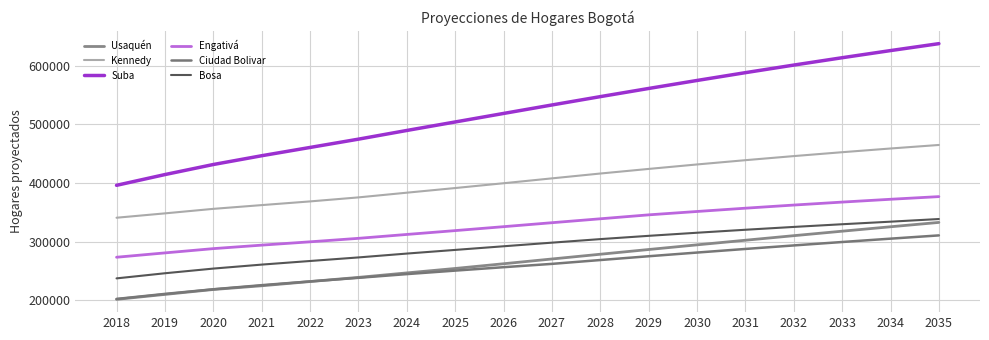

The value of Usaquén at 2020 is 94380. True or false?

False